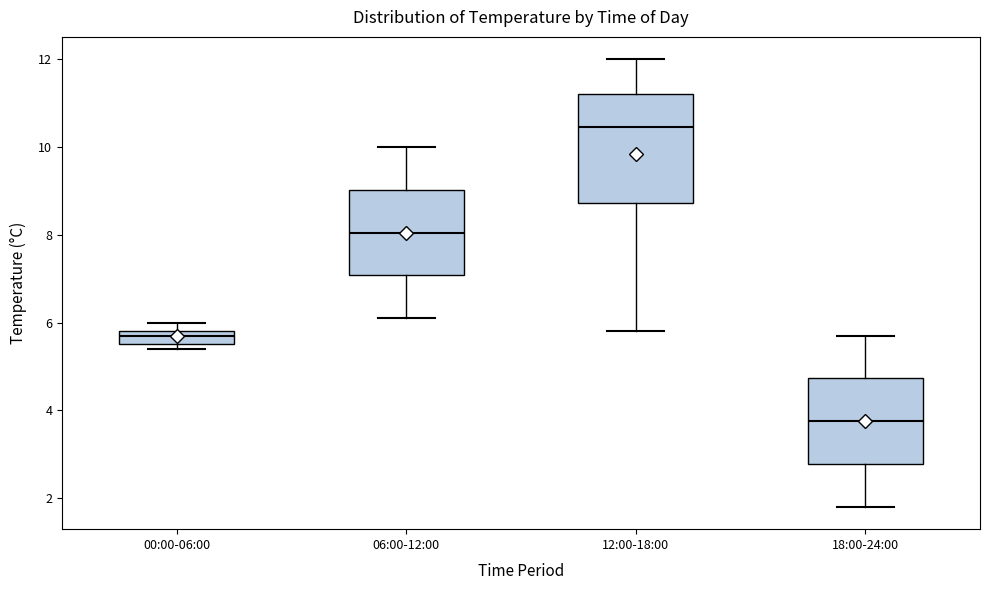

Comparing the boxes themselves (not the whiskers), which one is the tallest?

12:00-18:00